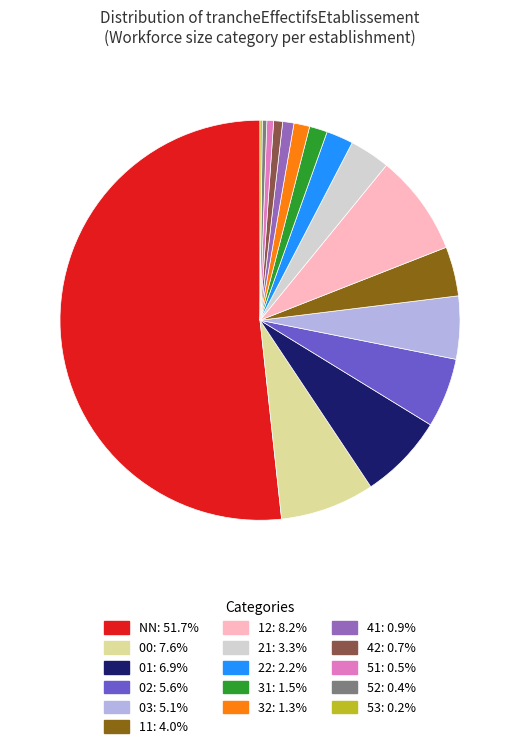

Which category accounts for the majority?

NN